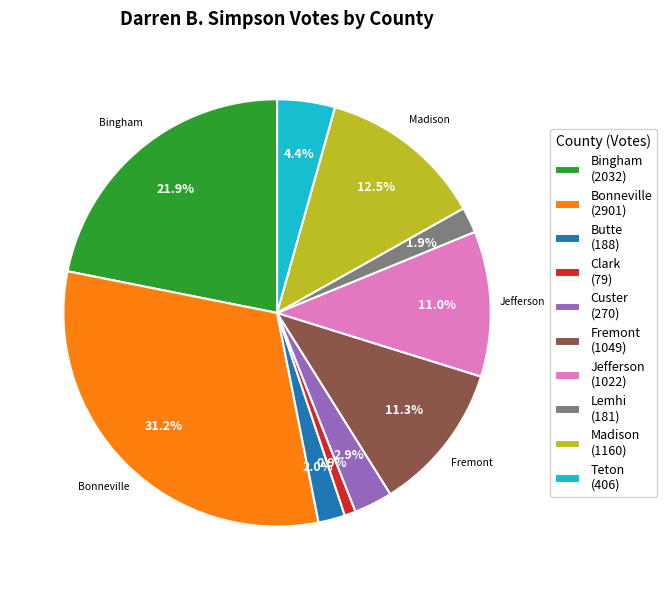

What percentage is NOT represented by Clark?

99.1%